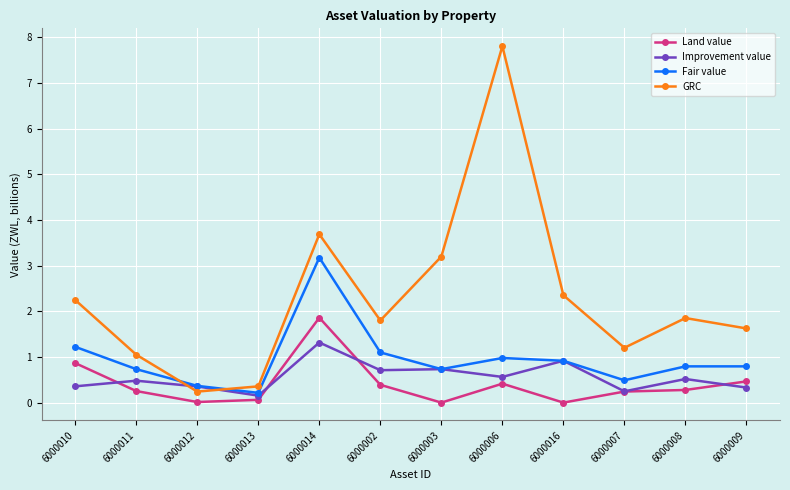

How many data points in GRC are above 1?

10